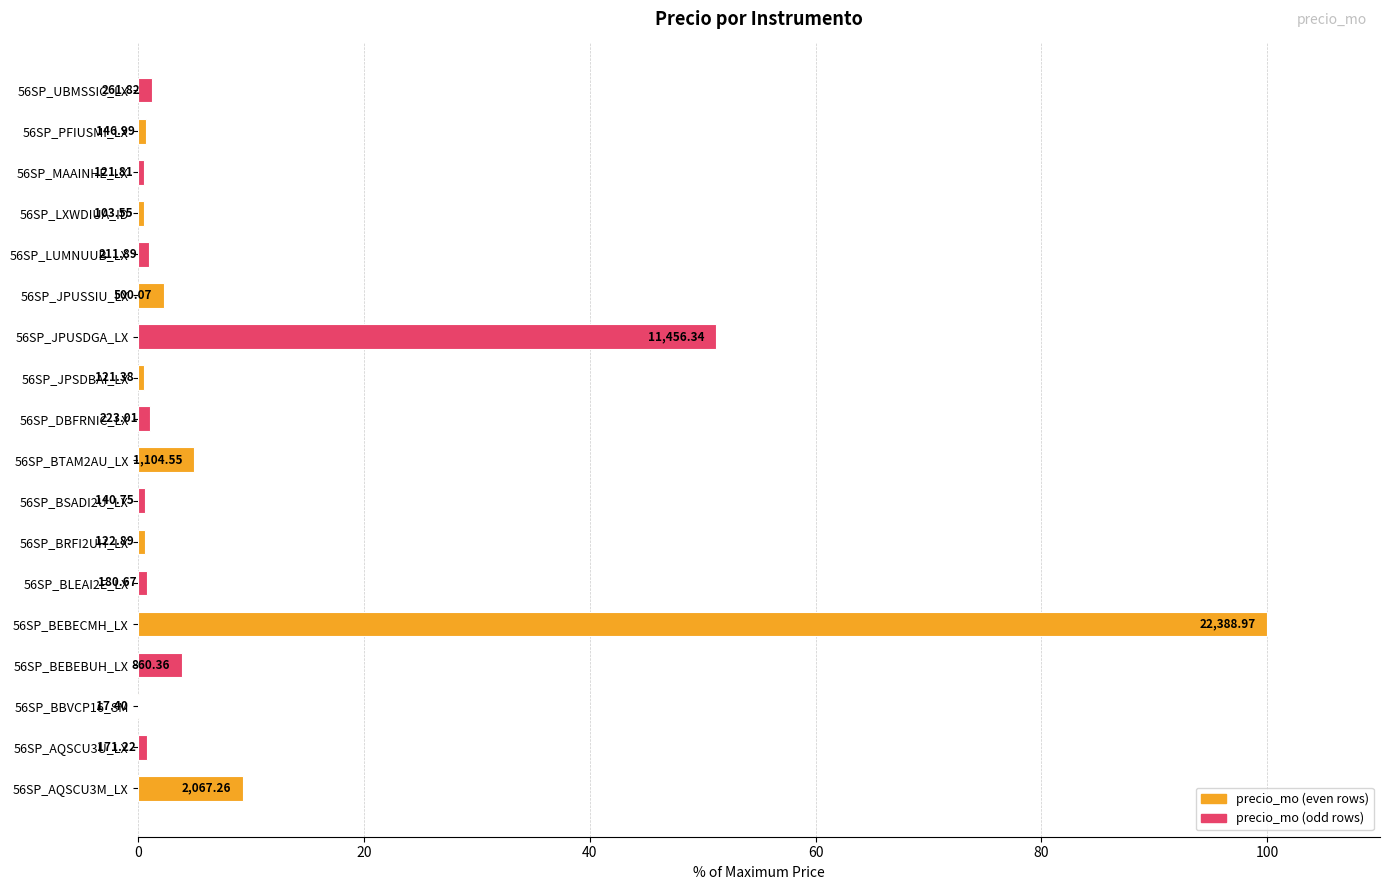

What is the difference between the maximum and minimum values?

99.9